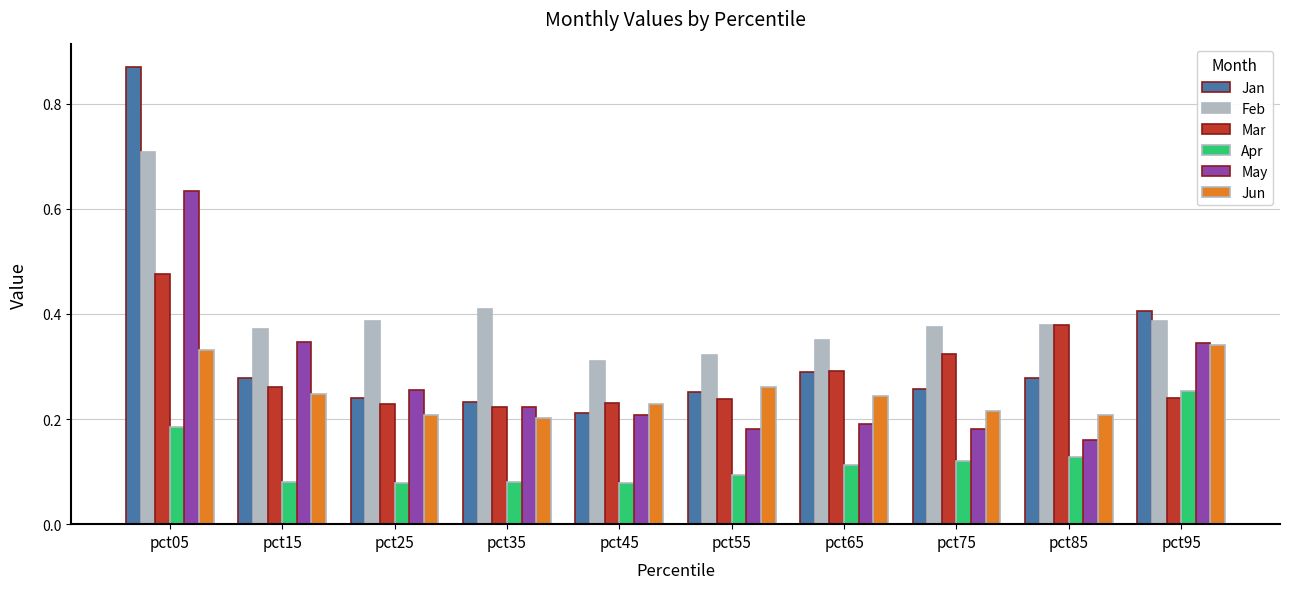

List the series in order of their peak value, lowest first.

Apr, Jun, Mar, May, Feb, Jan